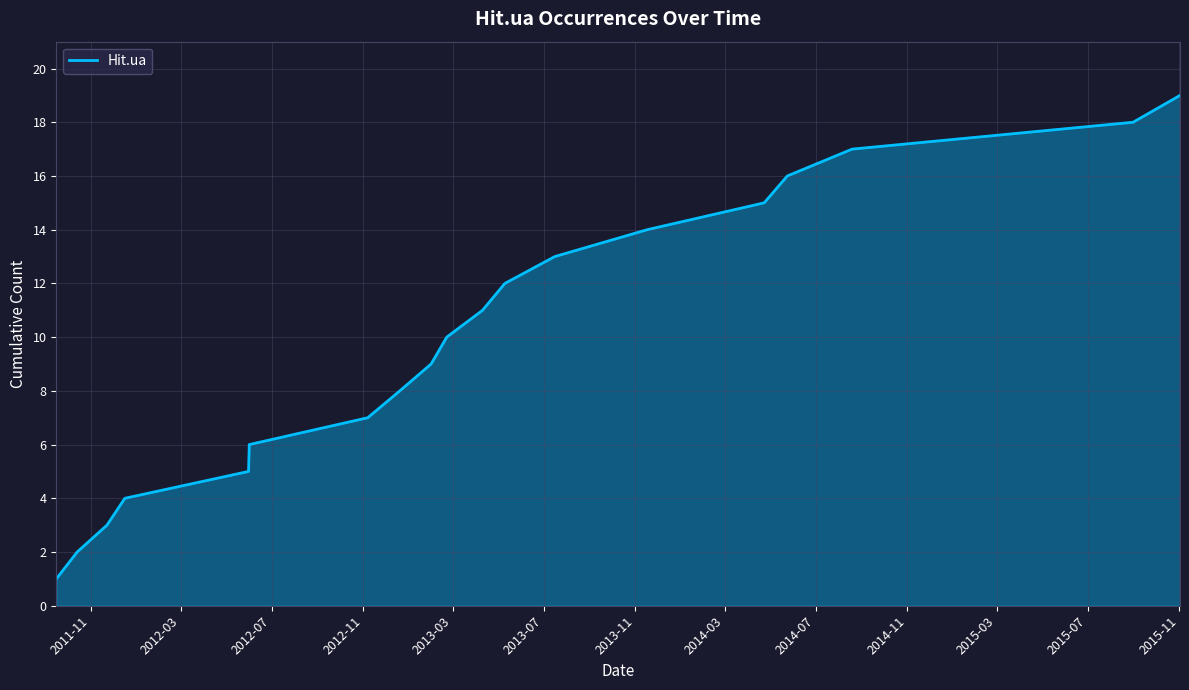

Reading left to right, list all the values displayed in this chart.

1	2	3	4	5	6	7	8	9	10	11	12	13	14	15	16	17	18	19